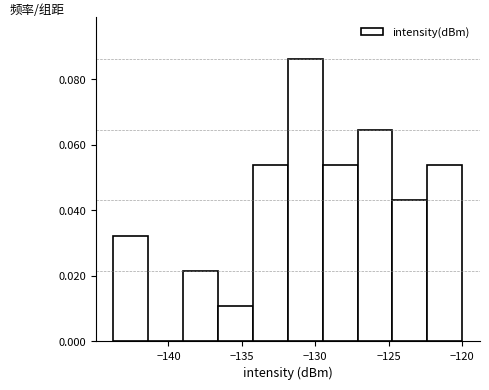

How tall is the bar that spans -124.5 to -122.5 on the x-axis? Neither the bar edges nor the heights are printed on the chart, so give them approximately, as read against the axes.

0.044